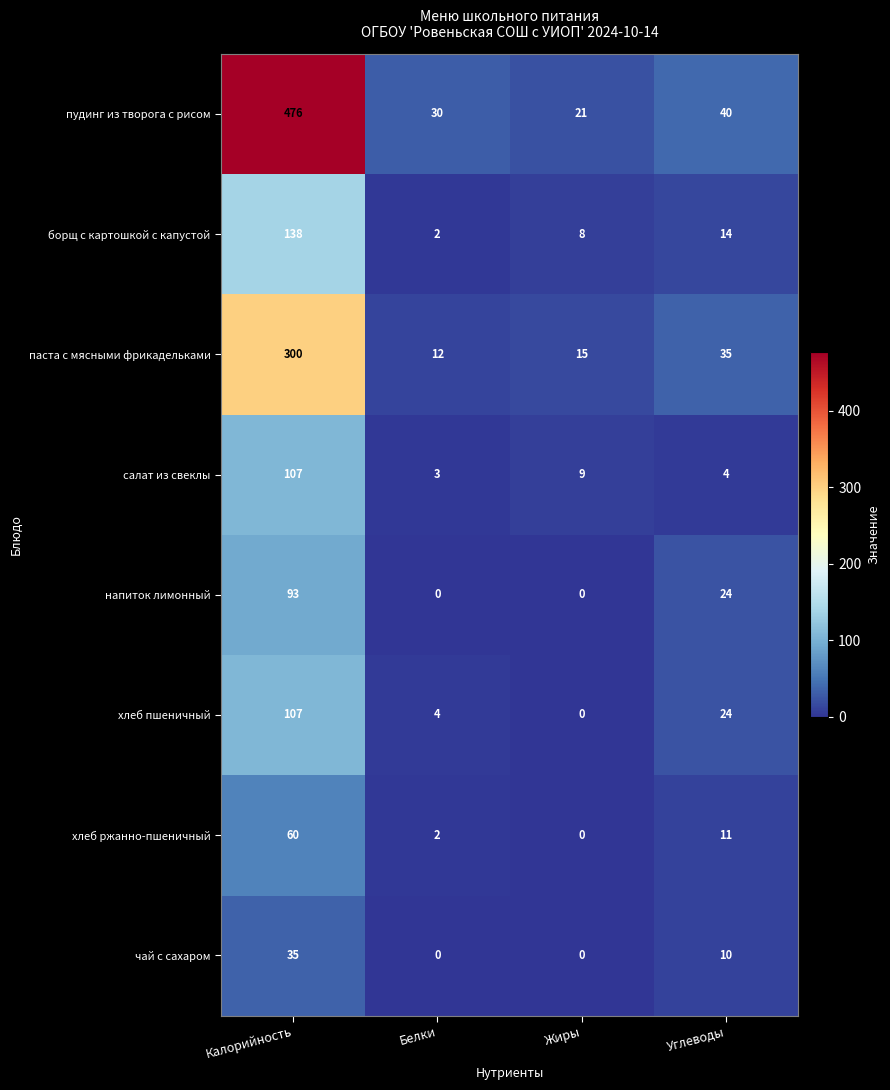

List the labels in order of салат из свеклы value, smallest first.

Белки, Углеводы, Жиры, Калорийность